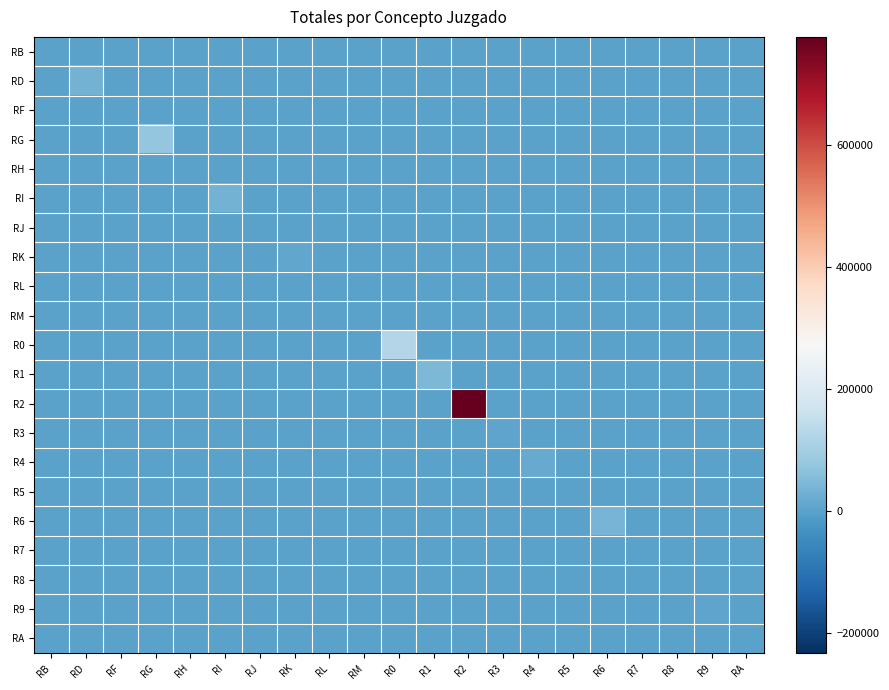

Which series has the largest range (max minus min)?

R2